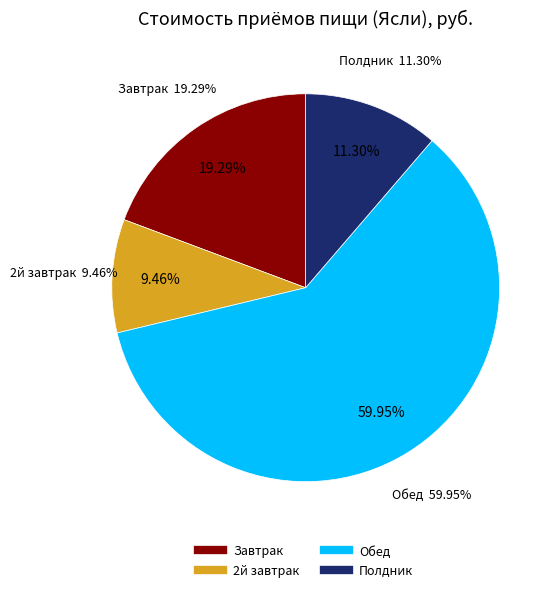

What percentage is the 2й завтрак slice, to the nearest percent?

9%